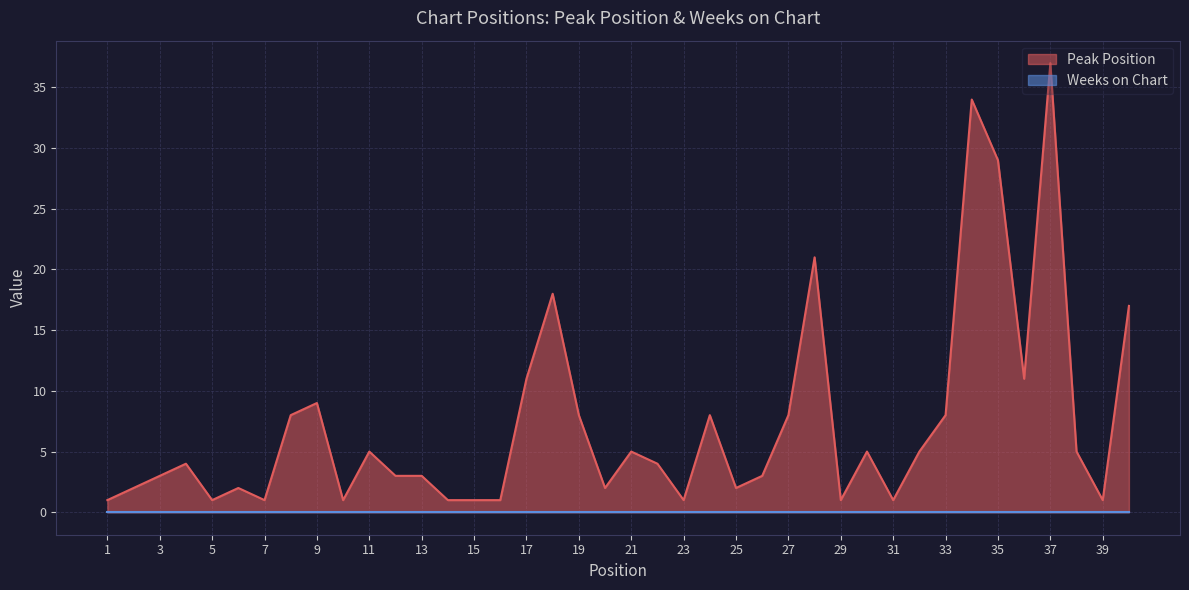

Reading left to right, extract all data points from this chart.

1=1	2=2	3=3	4=4	5=1	6=2	7=1	8=8	9=9	10=1	11=5	12=3	13=3	14=1	15=1	16=1	17=11	18=18	19=8	20=2	21=5	22=4	23=1	24=8	25=2	26=3	27=8	28=21	29=1	30=5	31=1	32=5	33=8	34=34	35=29	36=11	37=37	38=5	39=1	40=17